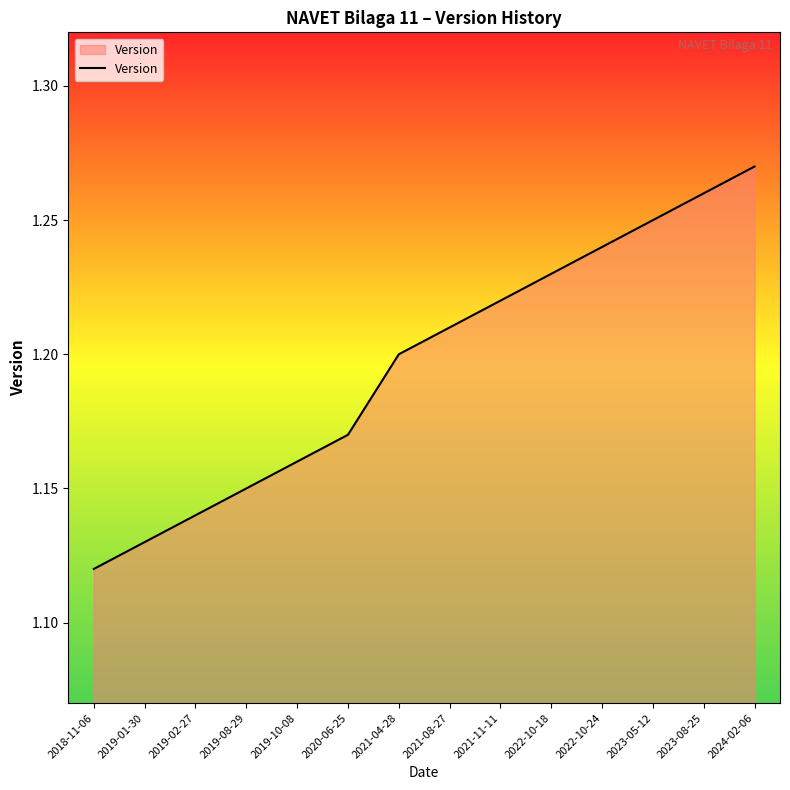

Rank the categories by value from lowest to highest.

2018-11-06, 2019-01-30, 2019-02-27, 2019-08-29, 2019-10-08, 2020-06-25, 2021-04-28, 2021-08-27, 2021-11-11, 2022-10-18, 2022-10-24, 2023-05-12, 2023-08-25, 2024-02-06